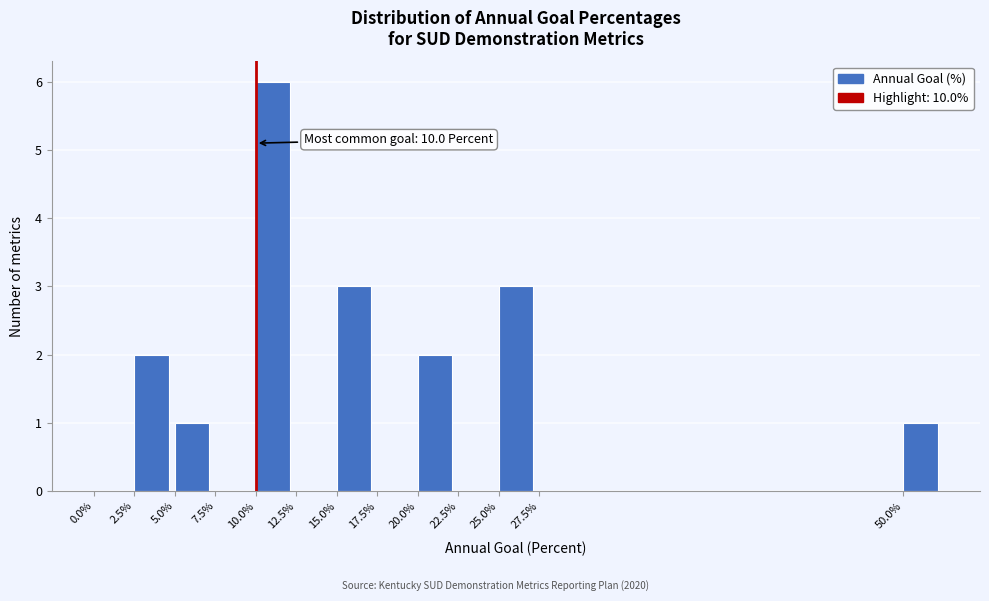

Which range on the x-axis has the tallest bar?

10.0 to 12.5